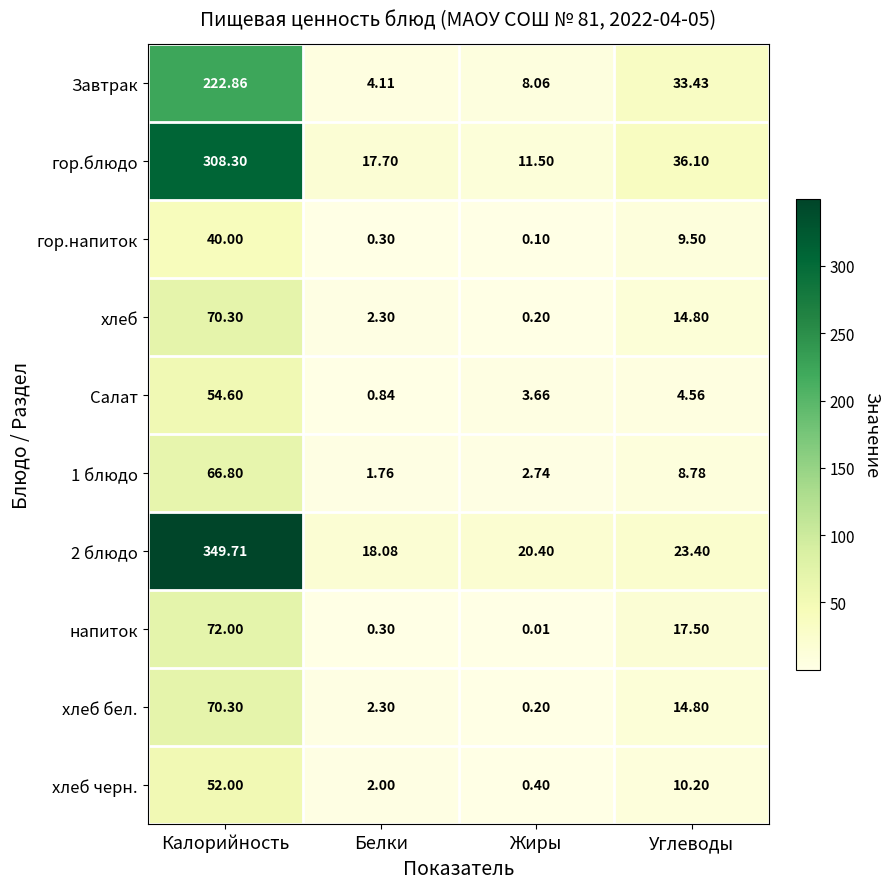

At which category is the sum across all series the highest?

Калорийность